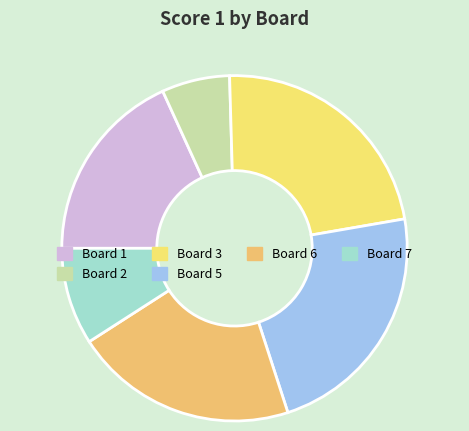

Approximately how many times larger is the value at Board 6 compared to Board 7?

2.3